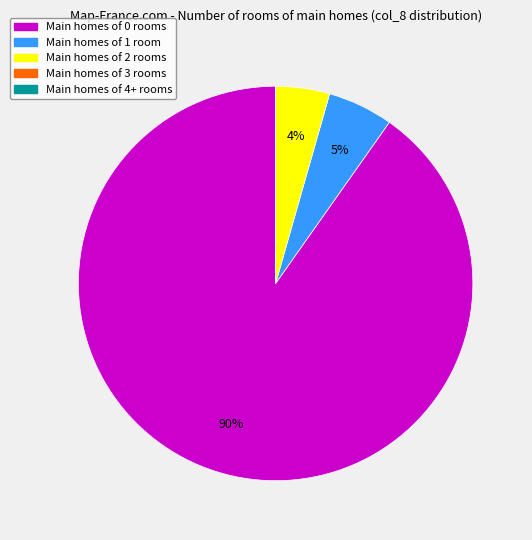

Is there a majority slice in this chart?

Yes